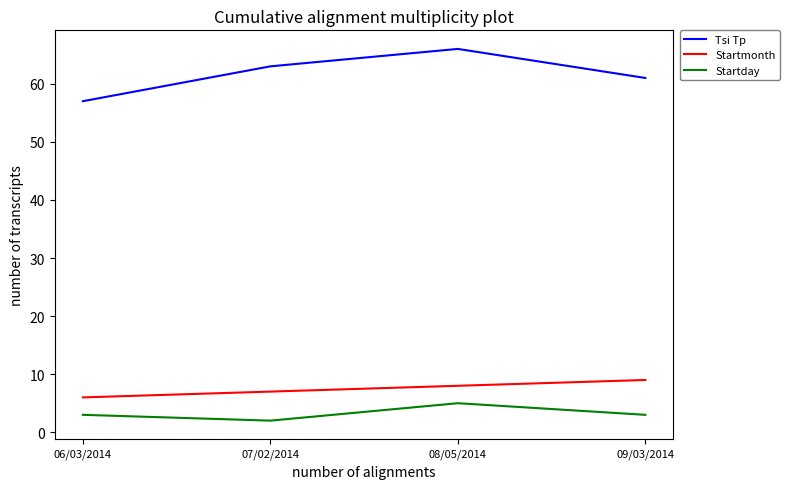

Rank the series at 09/03/2014 from lowest to highest value.

Startday, Startmonth, Tsi Tp